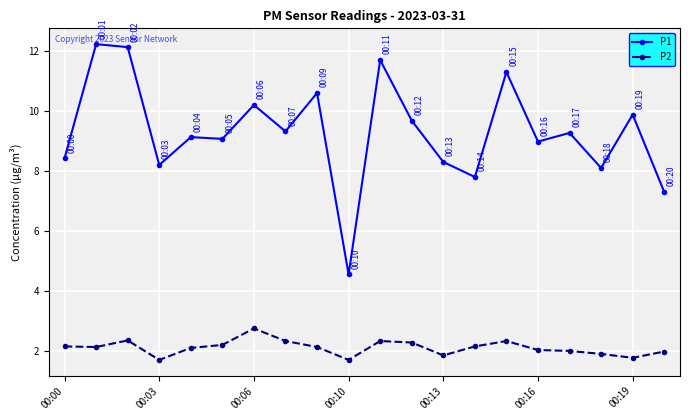

How many lines are shown in the chart?

2